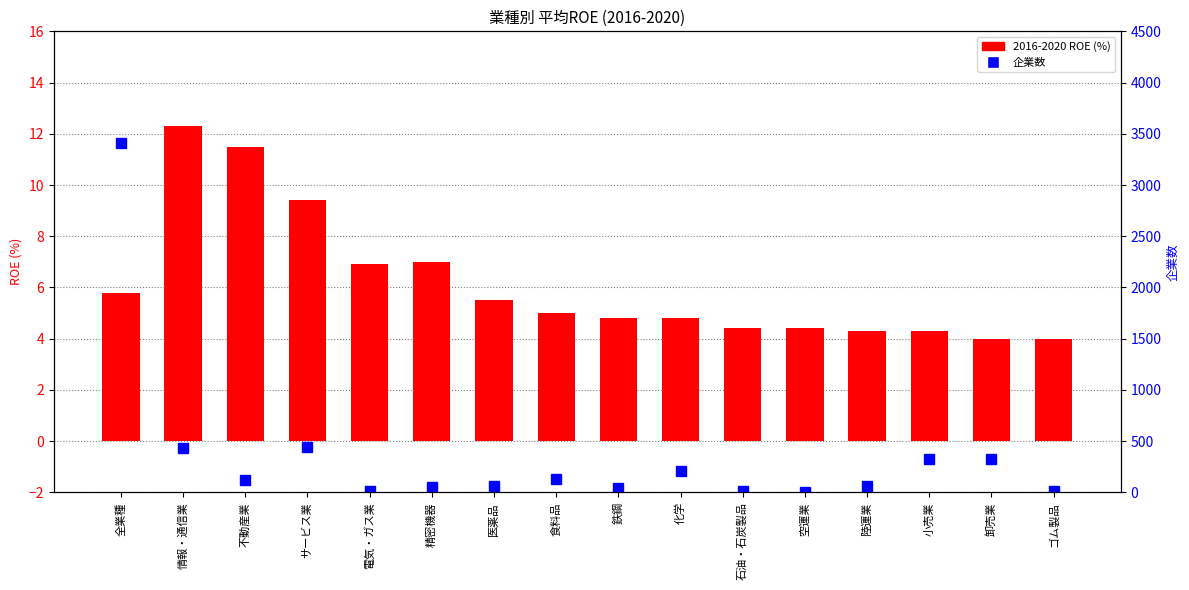

What is the average value of the 2016-2020 ROE (%) series?

6.2